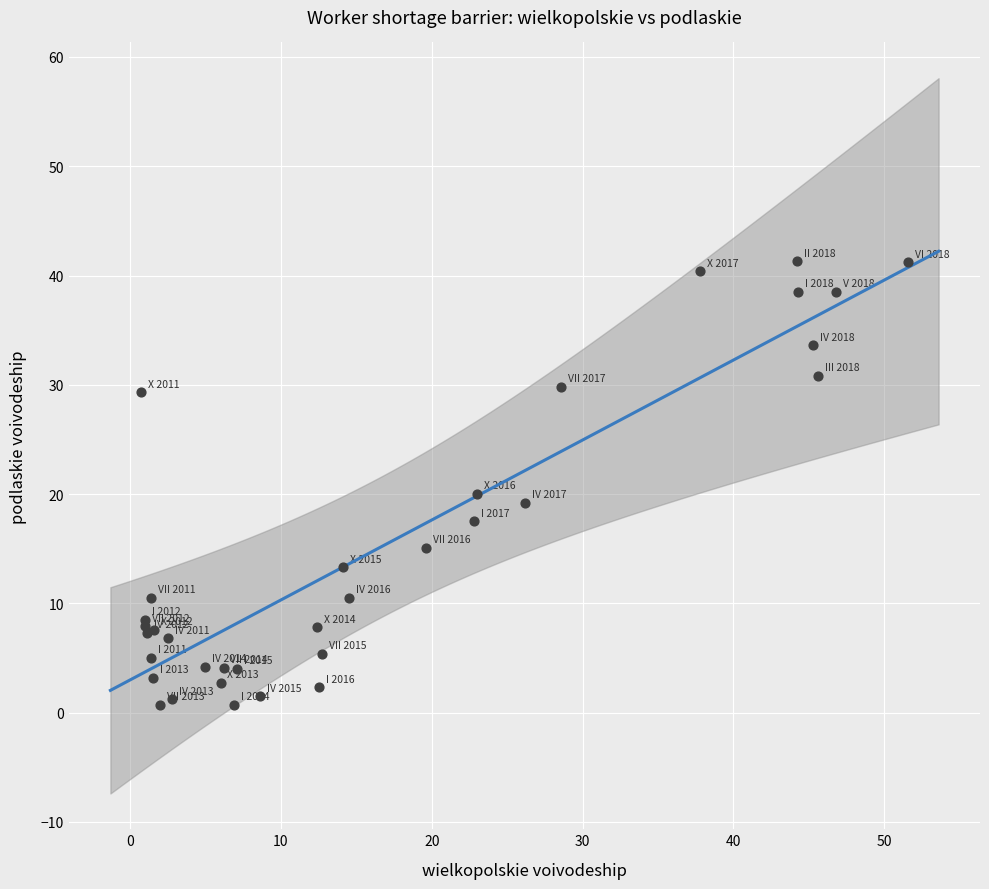

What Y value in the scatter plot is closest to 21?

20.0